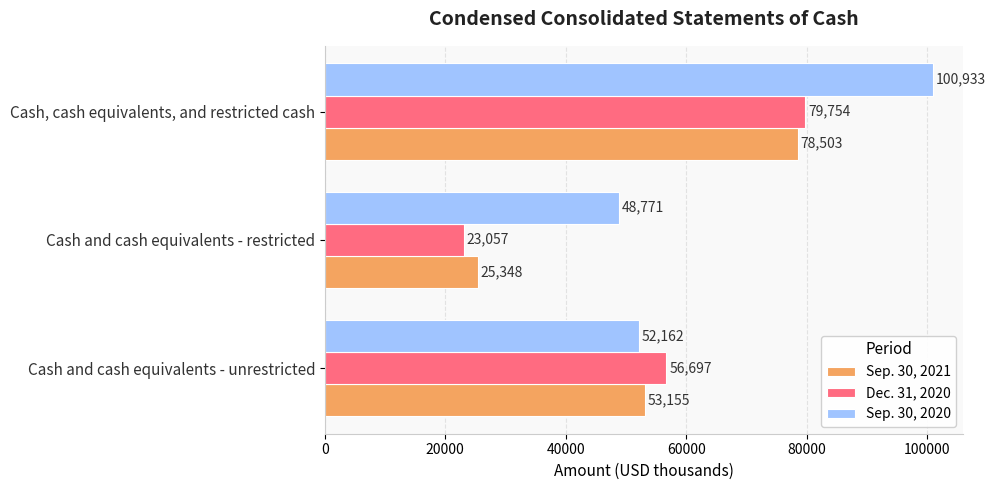

Is it true that Sep. 30, 2020 equals 66251 at Cash and cash equivalents - restricted?

False